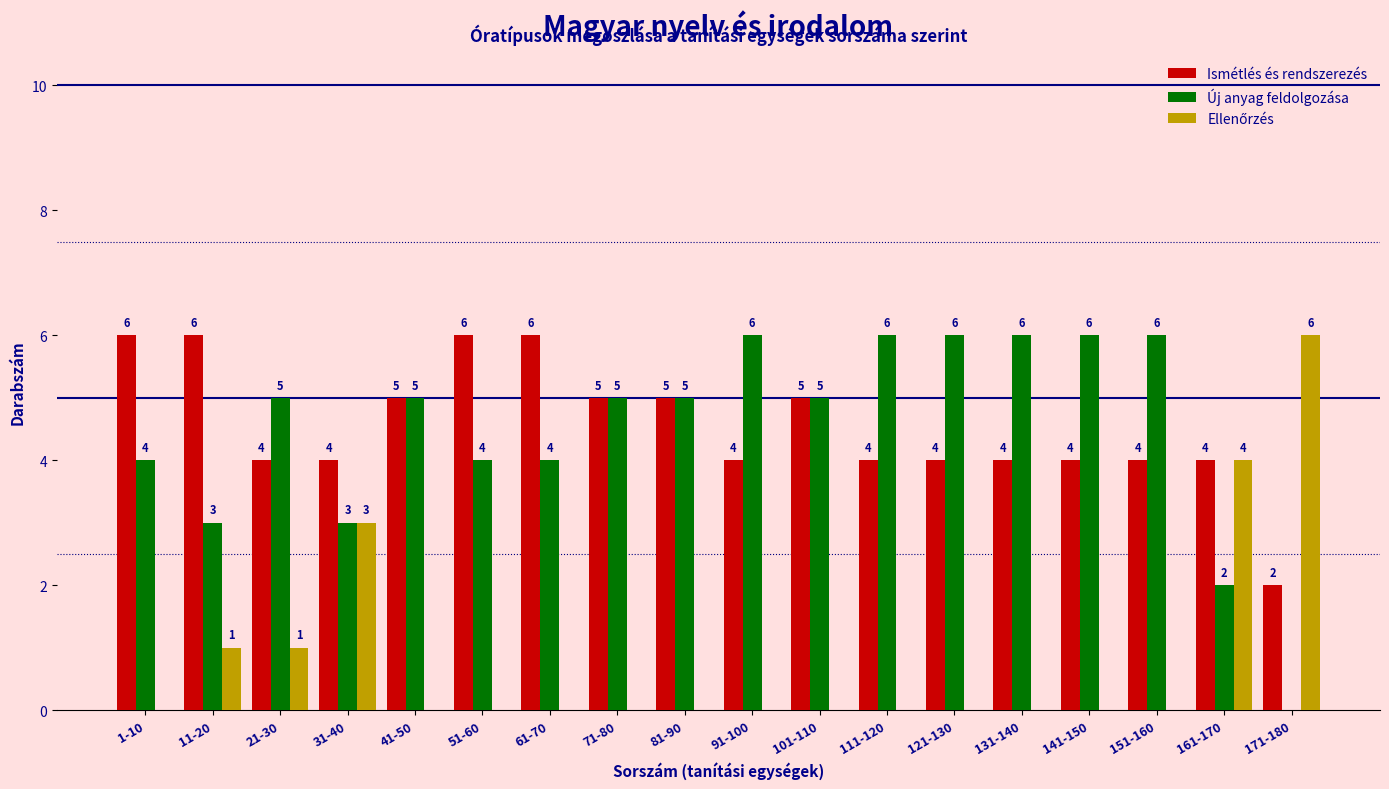

What is the sum of all Ismétlés és rendszerezés values?

82